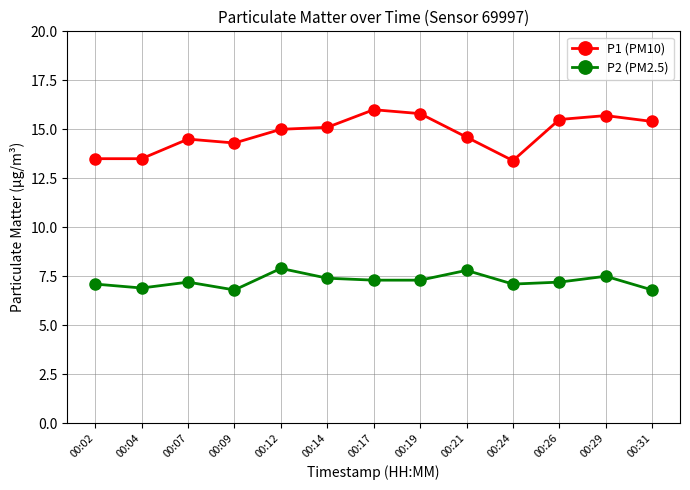

Which series has the largest range (max minus min)?

P1 (PM10)